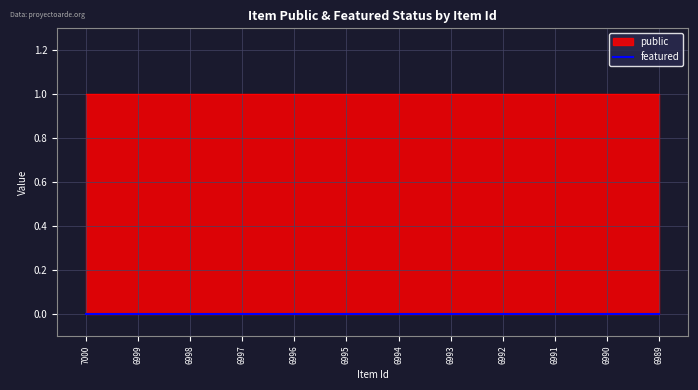

List the series in order of their peak value, highest first.

public, featured